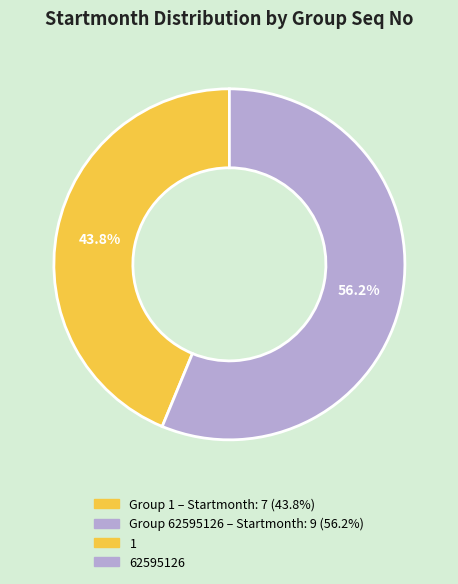

Is there a majority slice in this chart?

Yes